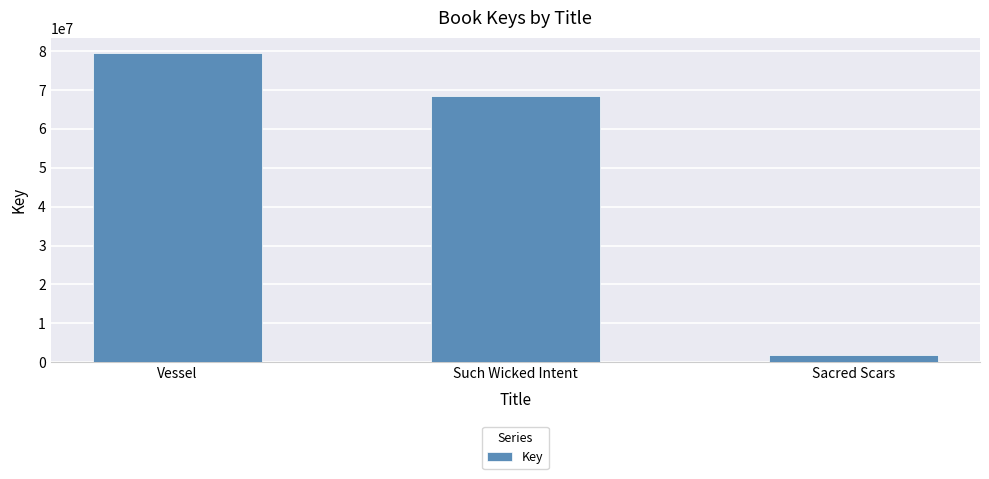

True or false: the data shows 1847687 at Sacred Scars.

True